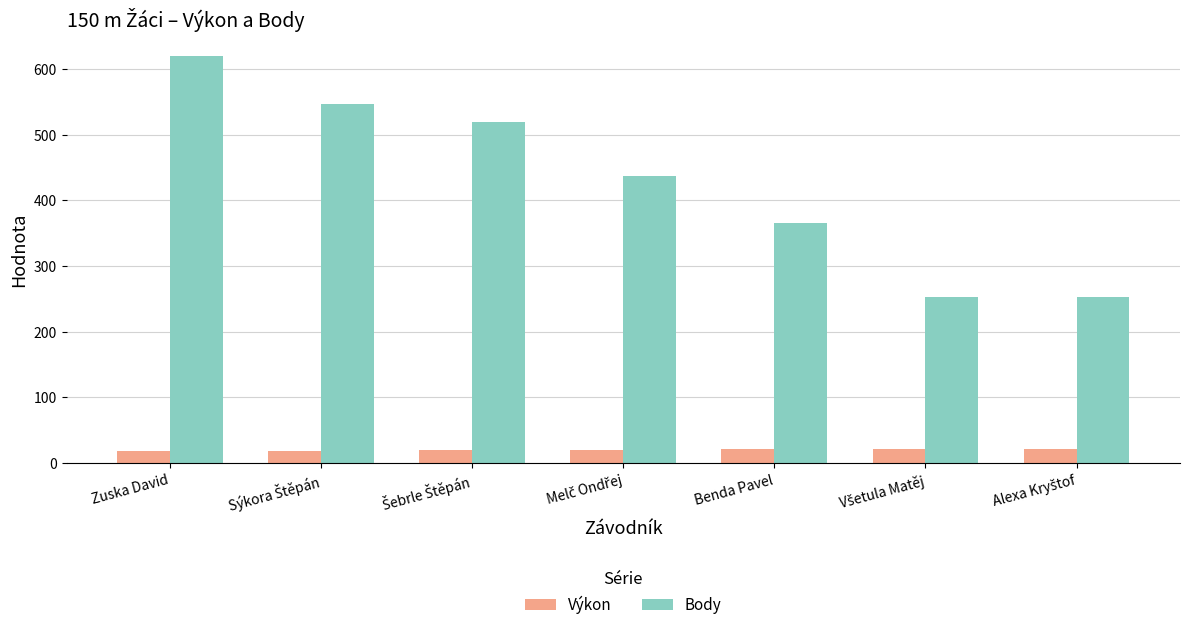

True or false: Výkon has a value of 20.9 at Benda Pavel.

True